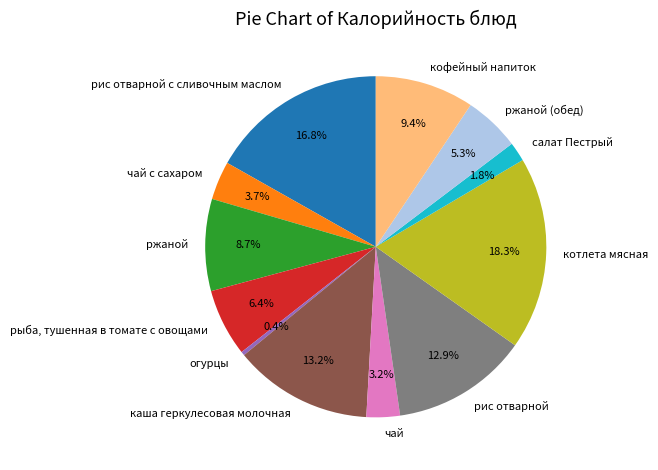

What is the ratio of the value at рис отварной to the value at каша геркулесовая молочная?

1.0